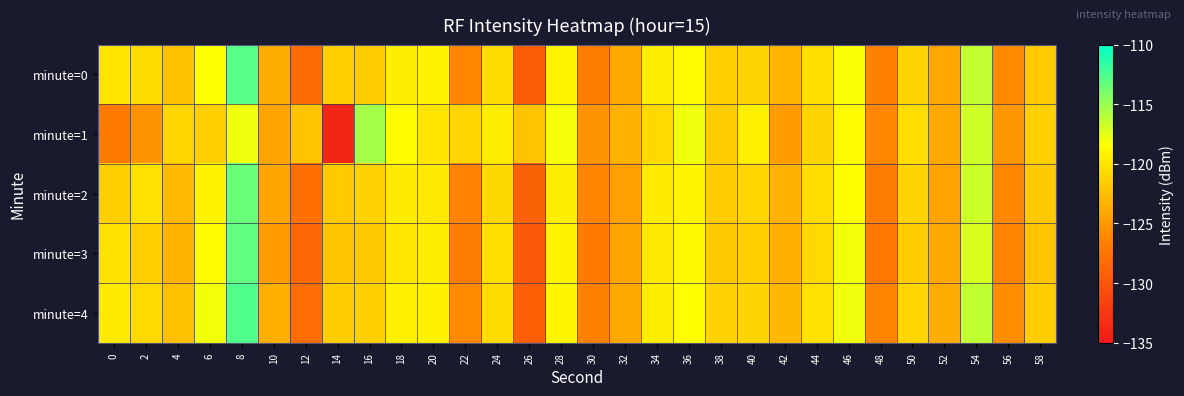

How many categories are shown in the chart?

30